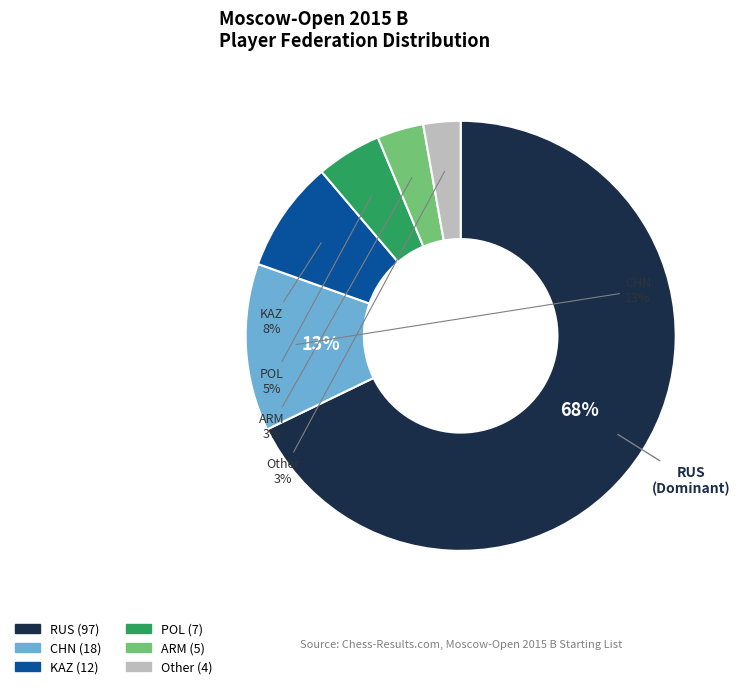

How many slices are in this pie chart?

6